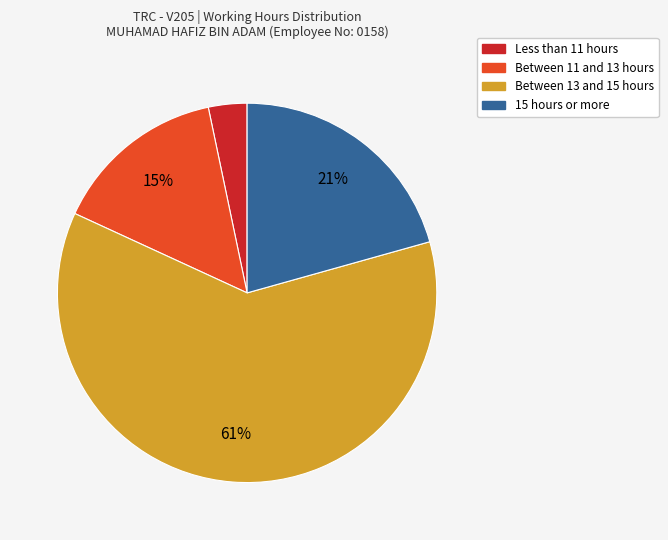

Count the number of slices in the pie.

4